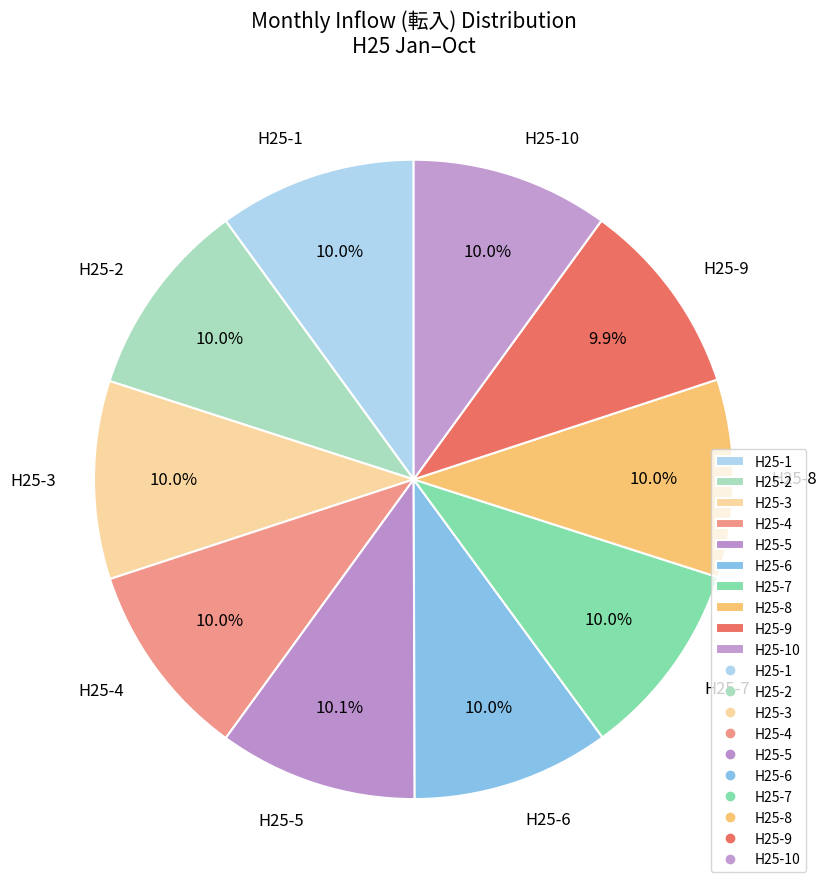

What portion of the pie excludes H25-9?

90.1%